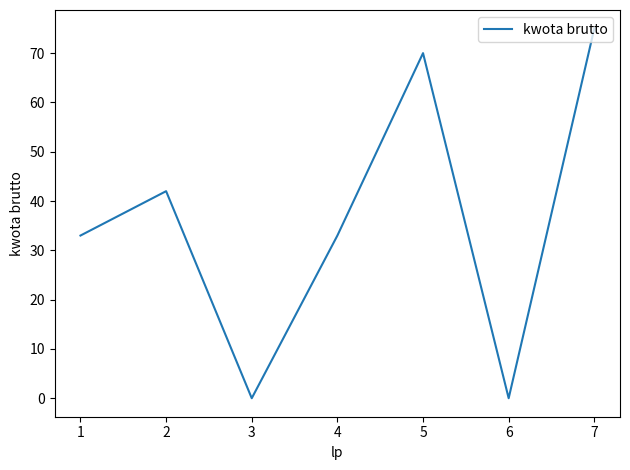

Where is the first local maximum?

2